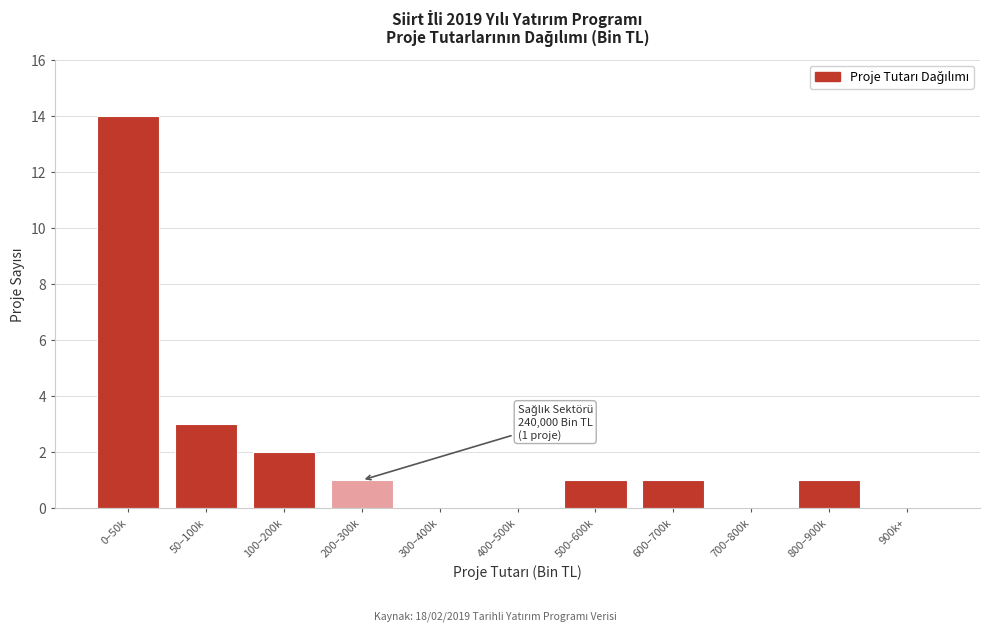

Reading left to right, transcribe all the data shown in this chart.

0–50k=14	50–100k=3	100–200k=2	200–300k=1	300–400k=0	400–500k=0	500–600k=1	600–700k=1	700–800k=0	800–900k=1	900k+=0